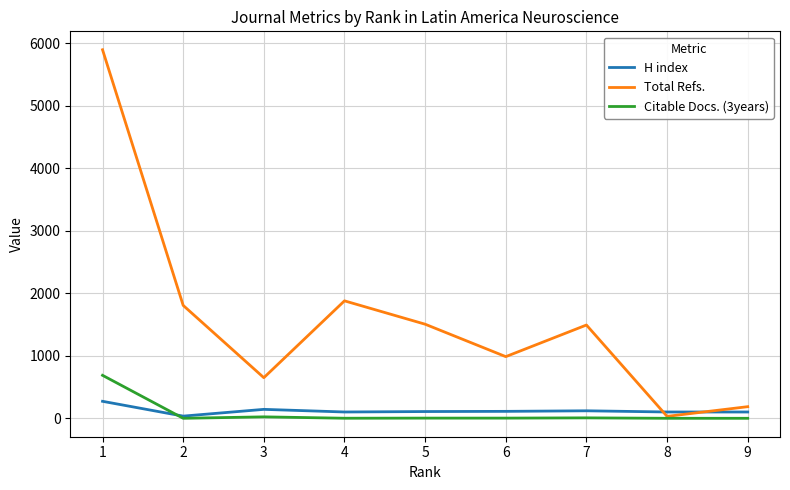

List the series in order of their peak value, highest first.

Total Refs., Citable Docs. (3years), H index